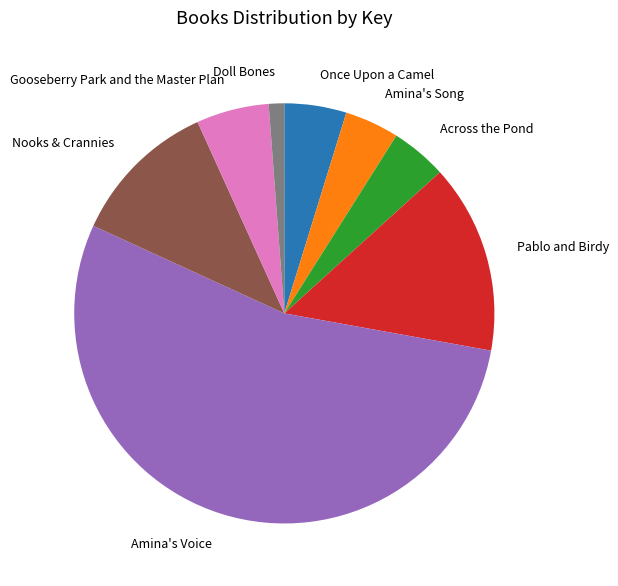

Does Amina's Voice represent more than half of the total?

Yes